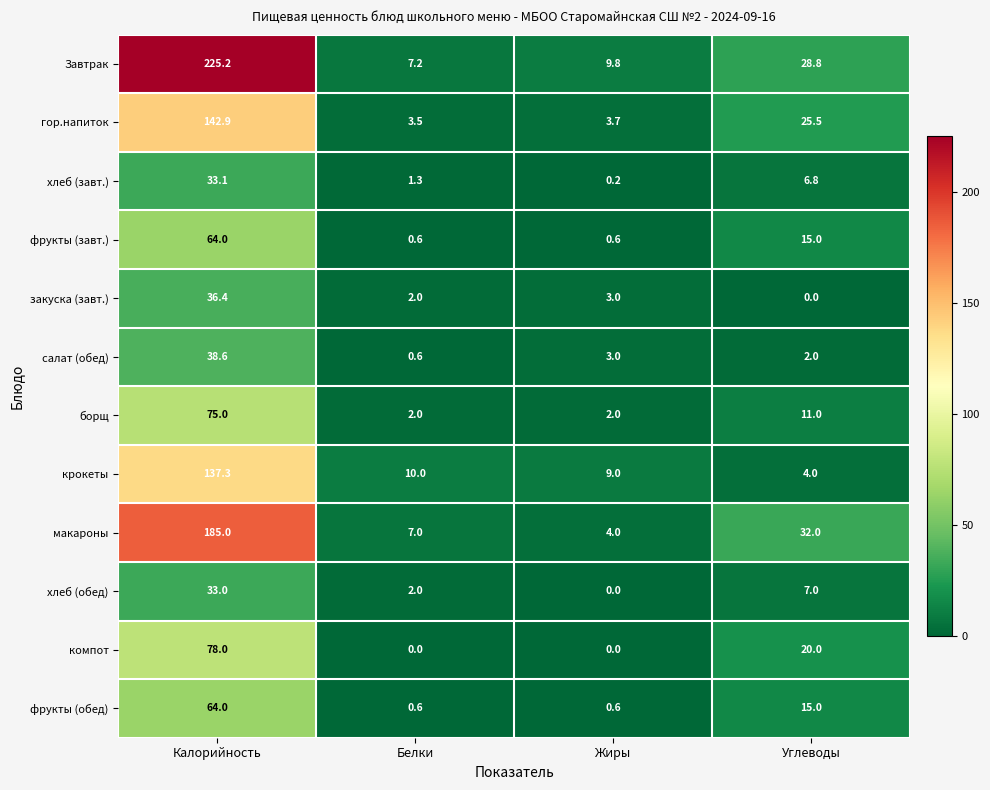

What is the sum of the салат (обед) values at Белки and Углеводы?

2.6